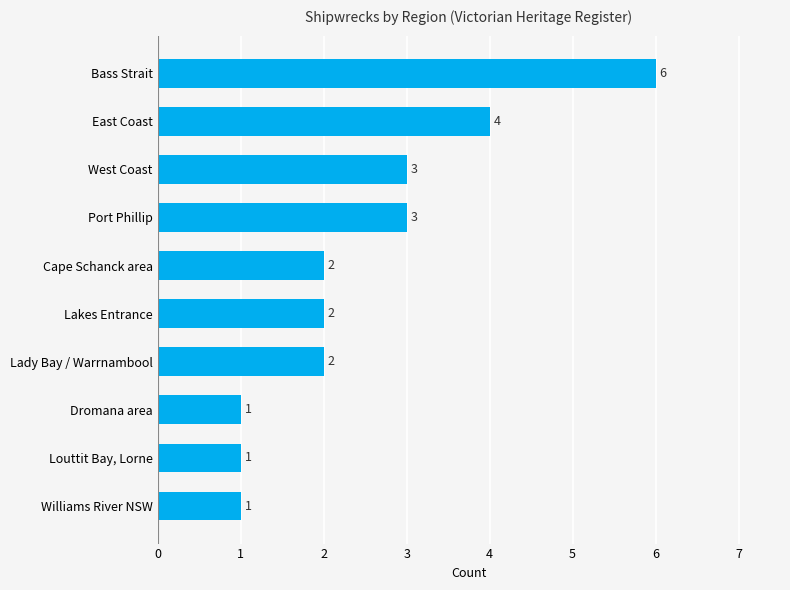

What is the difference between the maximum and second lowest values?

5